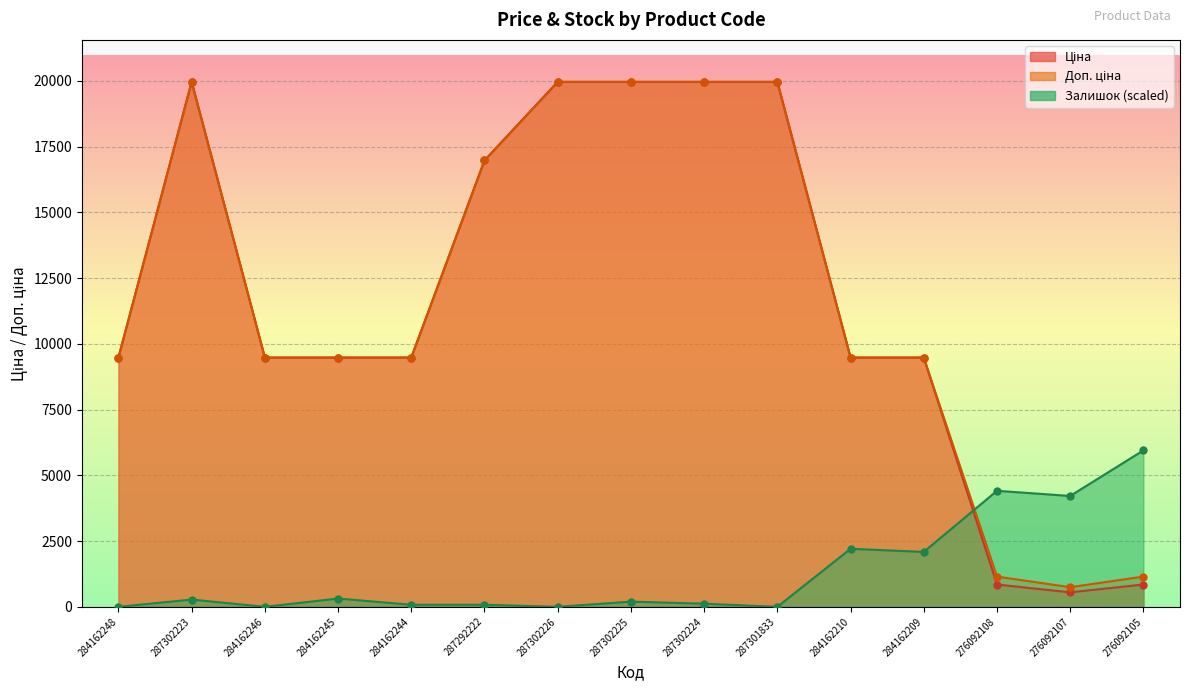

Which series contains the highest Y value?

Ціна